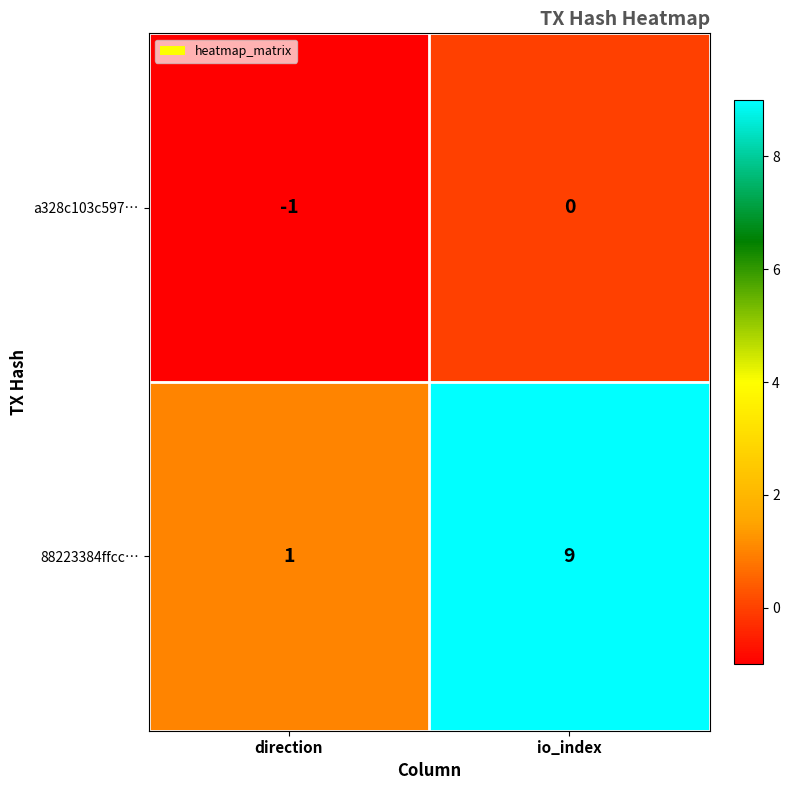

Reading left to right, what are all the values shown in this chart?

a328c103c597…: direction=-1	io_index=0
88223384ffcc…: direction=1	io_index=9